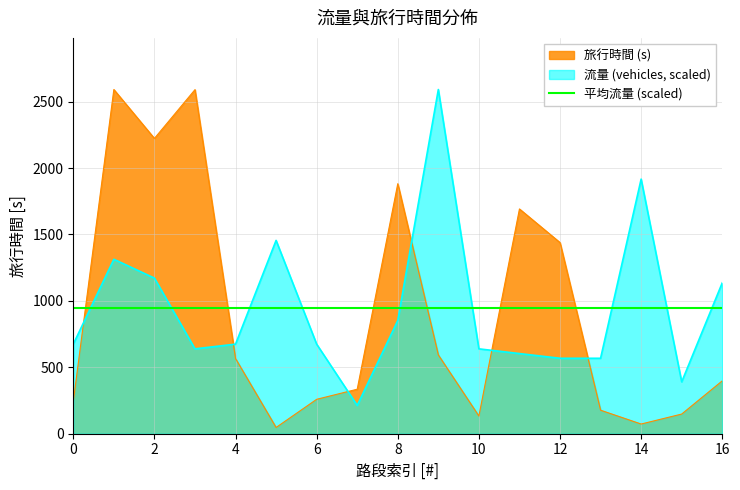

How many series are shown in this chart?

3